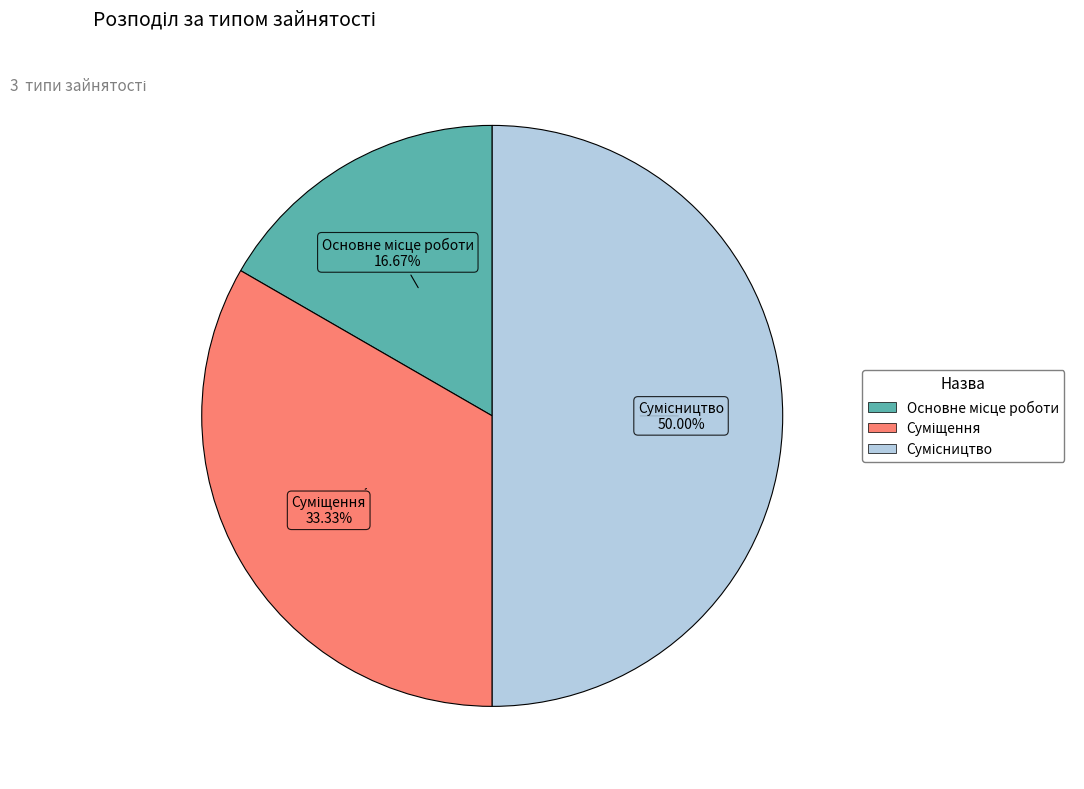

To the nearest percent, what is the combined percentage of Основне місце роботи and Сумісництво?

67%